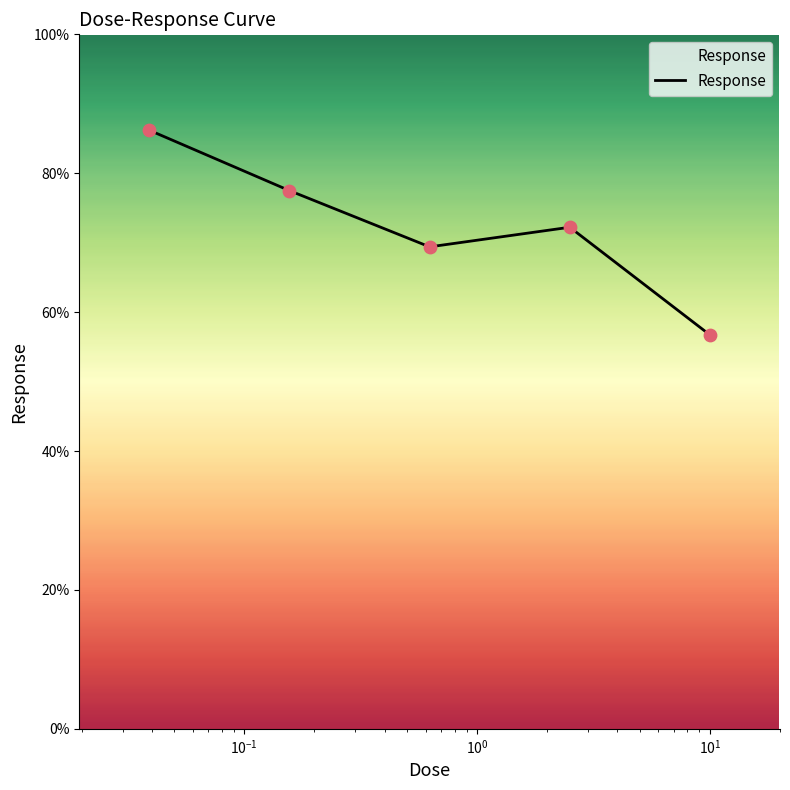

What is the difference between the maximum and second lowest values?

16.8